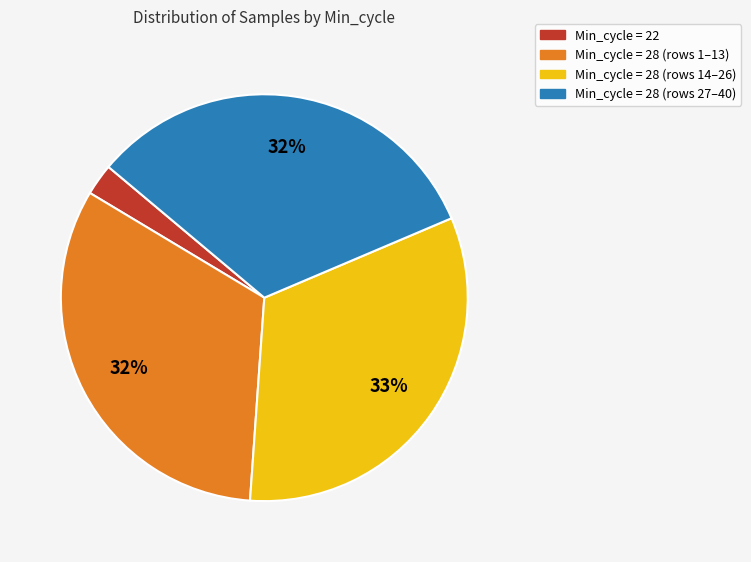

Is there any slice that represents more than half of the pie?

No